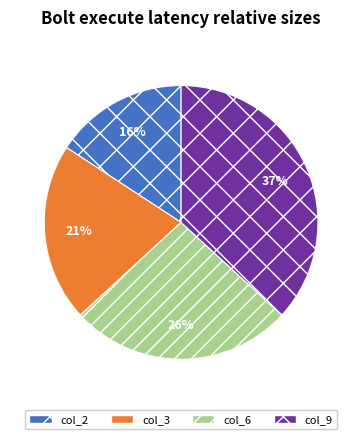

Combined, do col_9 and col_3 account for over 50%?

Yes